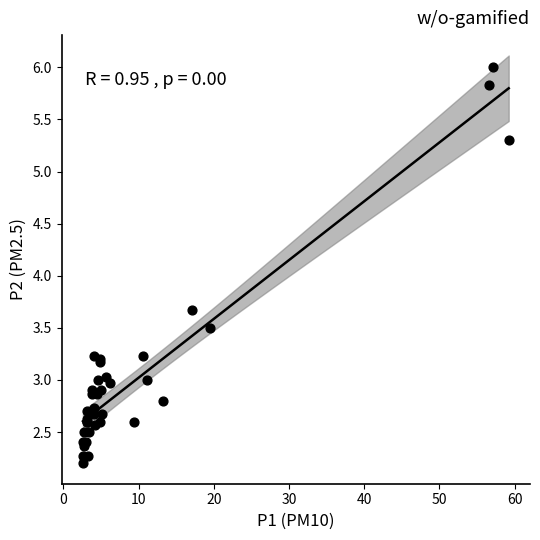

What Y value in the scatter plot is closest to 4?

3.7